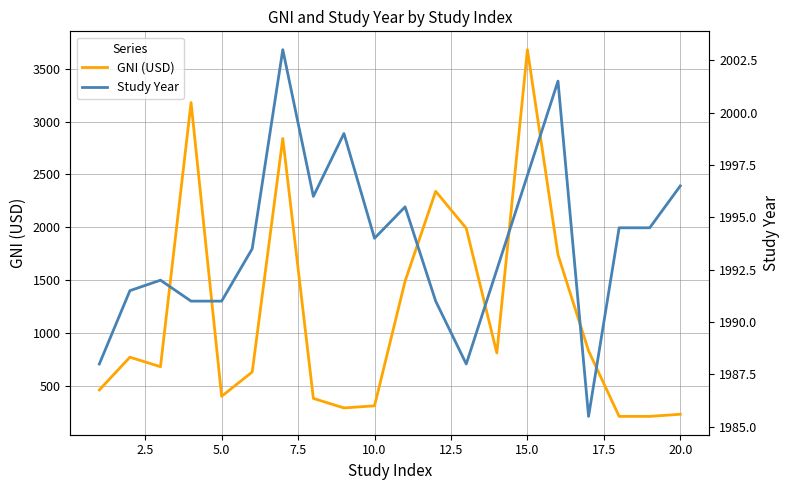

What is the value of the Study Year point at the 16th from the left?

2001.5